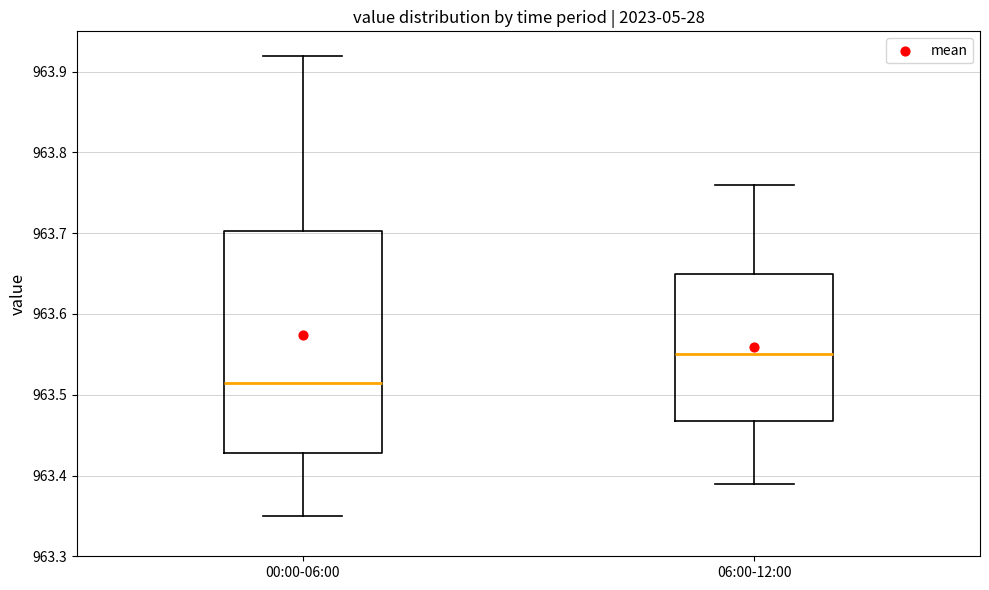

Where does the upper whisker of the box for 06:00-12:00 end on the y-axis? The values are not printed on the chart, so give them approximately, as read against the axis.

963.76